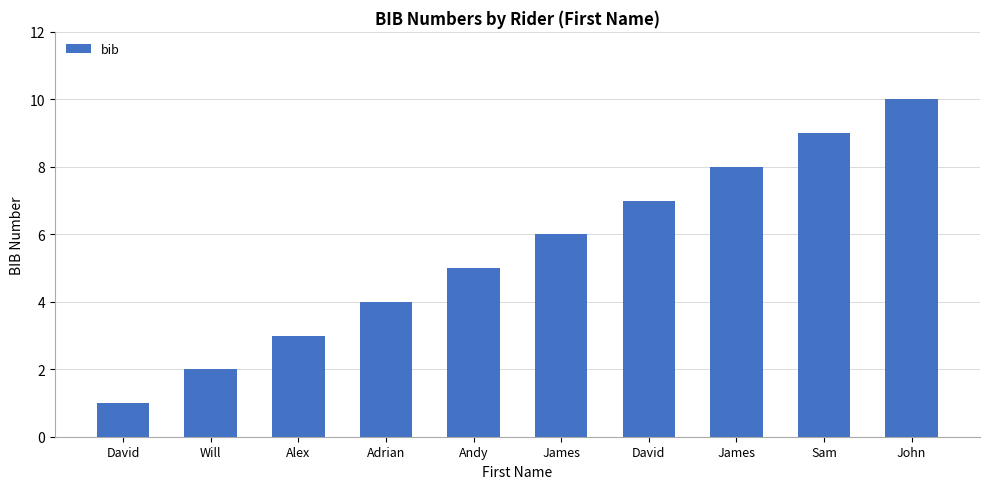

What is the label of the 9th bar from the right?

Will